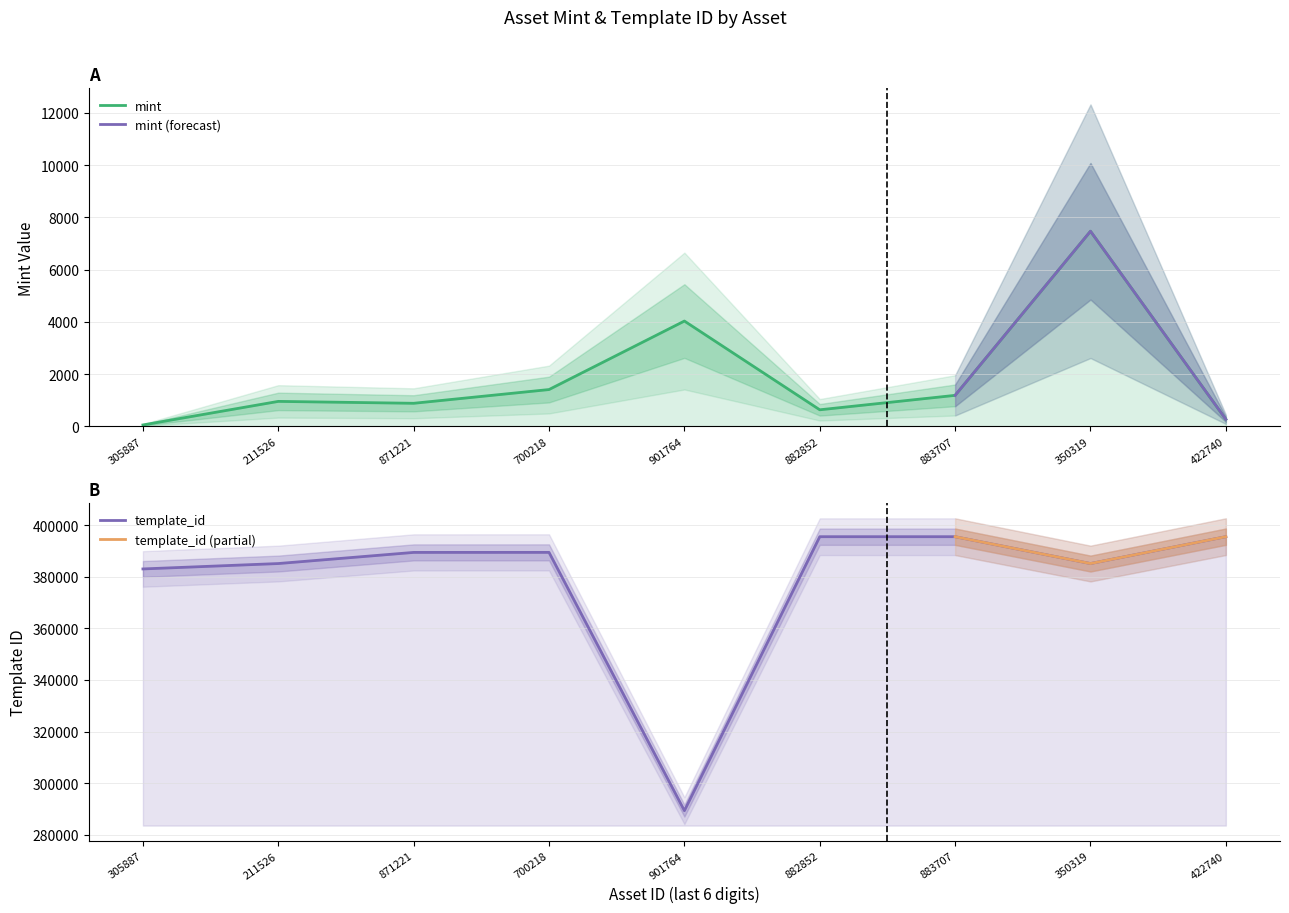

List the labels in order of template_id value, smallest first.

901764, 305887, 211526, 350319, 871221, 700218, 882852, 883707, 422740